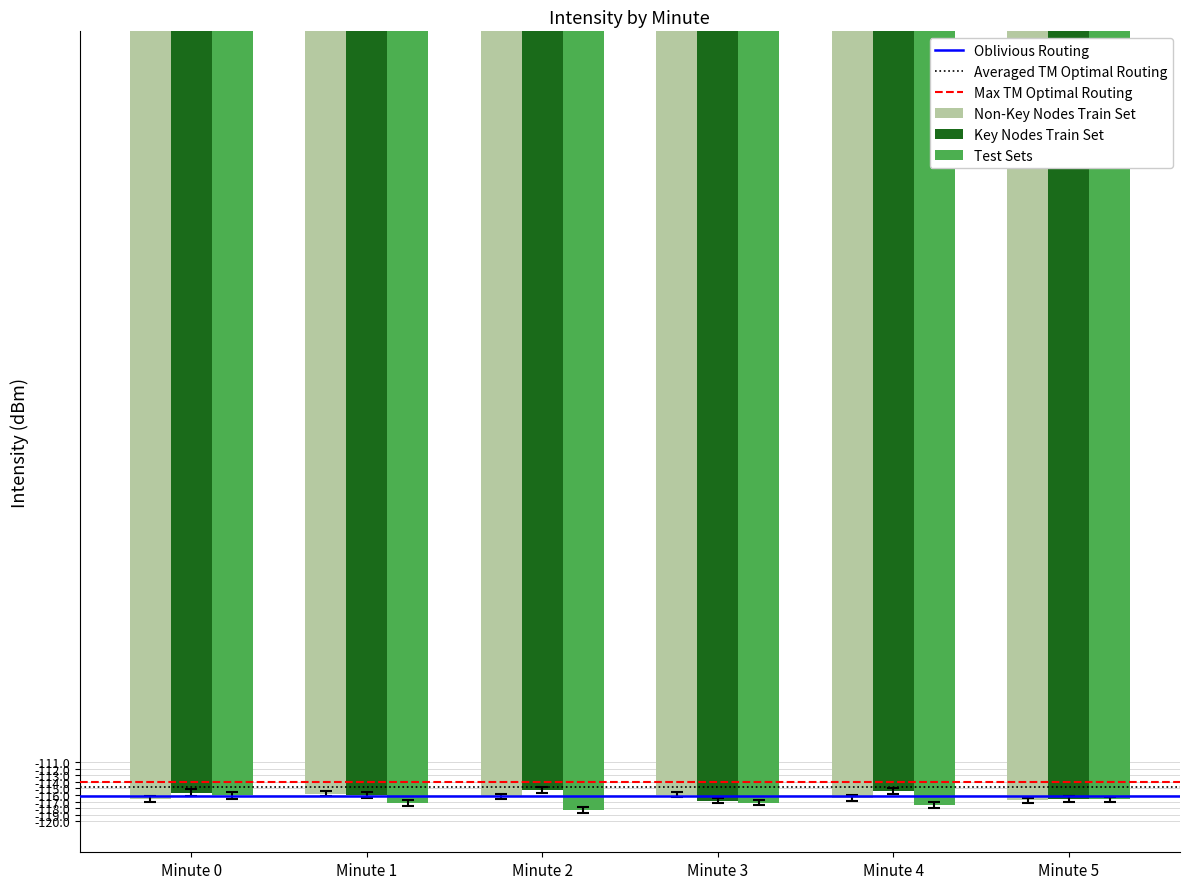

What is the value of the Key Nodes Train Set bar at the 1st from the left?

-115.7